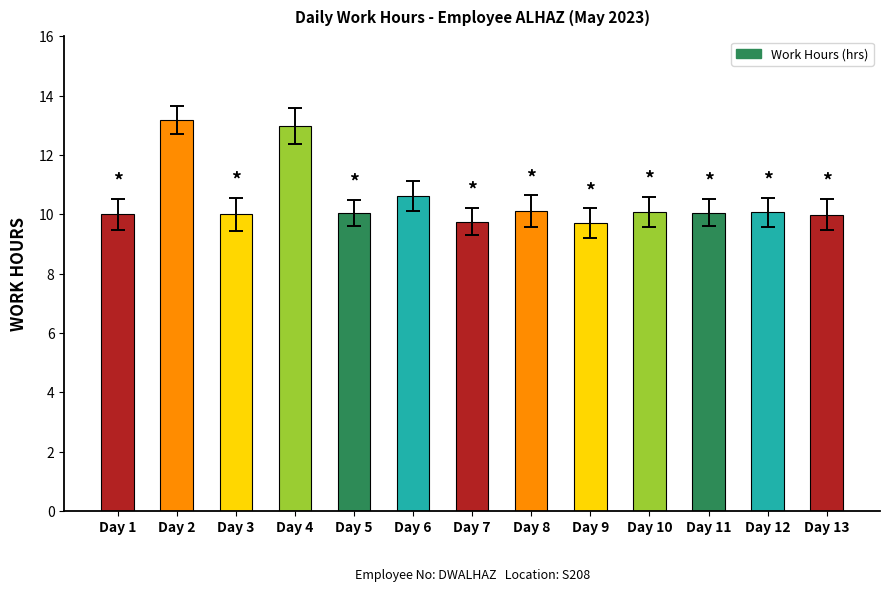

What is the change in value from Day 6 to Day 11?

-0.6